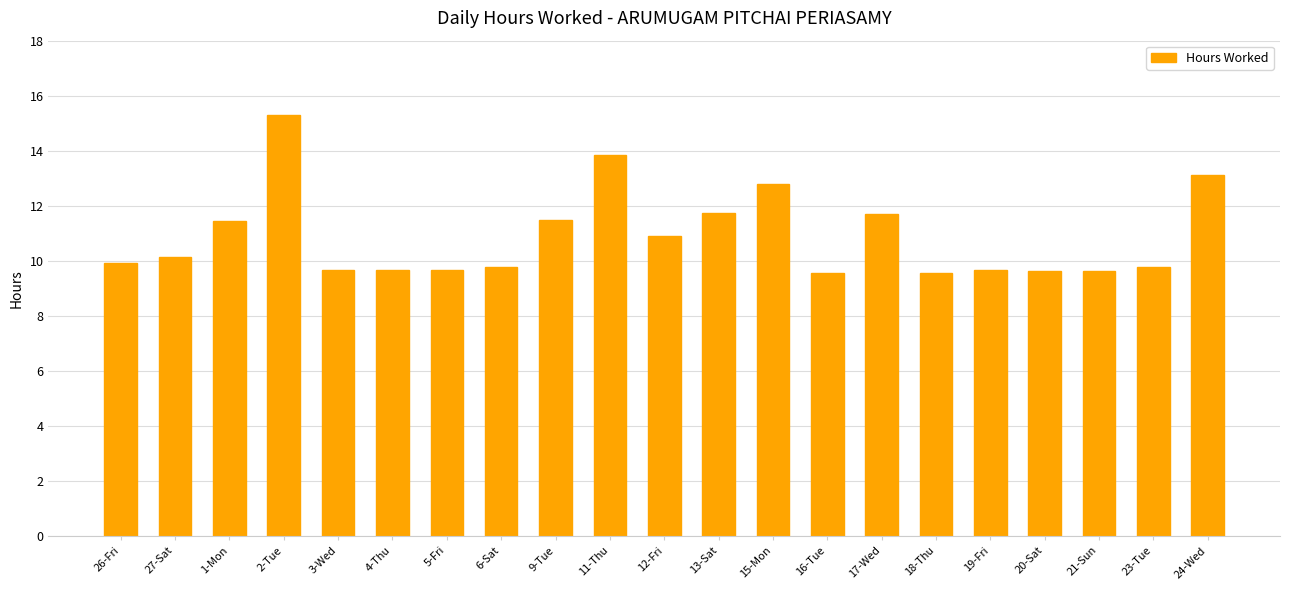

How many bars are there in total?

21